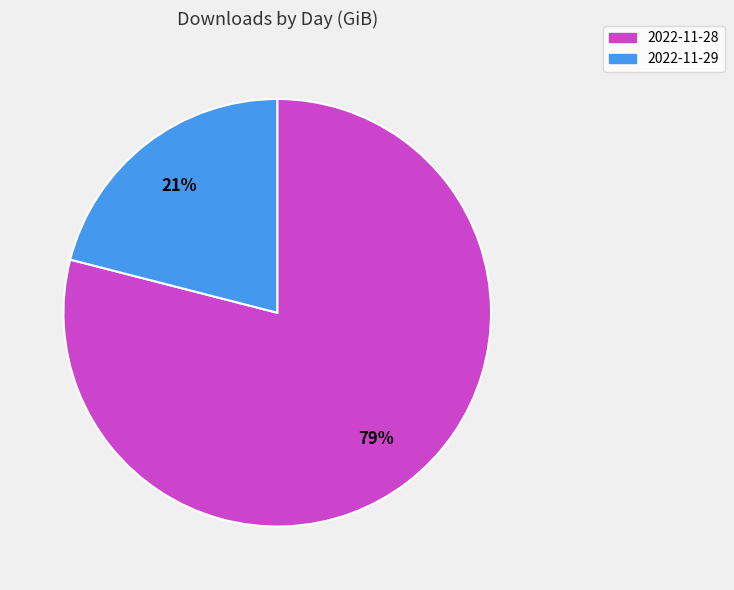

Rank the categories by value from highest to lowest.

2022-11-28, 2022-11-29